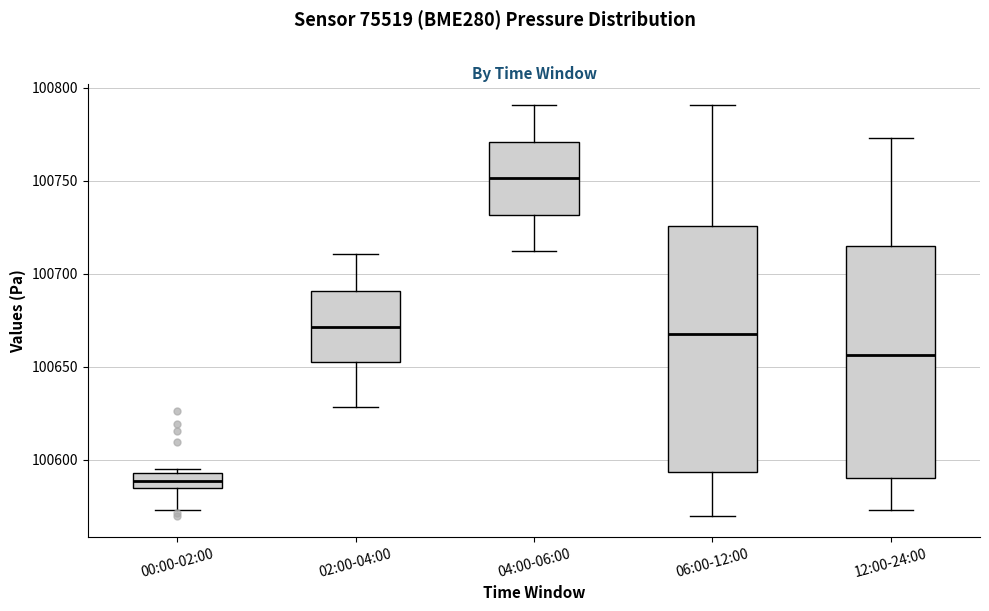

Where does the lower whisker of the box for 00:00-02:00 end on the y-axis? The values are not printed on the chart, so give them approximately, as read against the axis.

100575